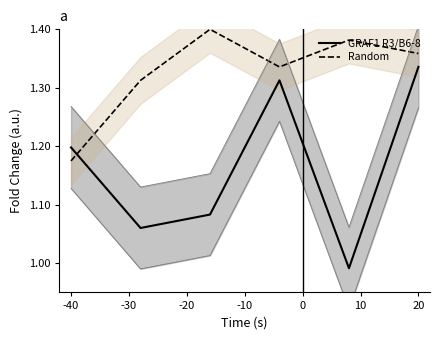

How many categories are shown in the chart?

6